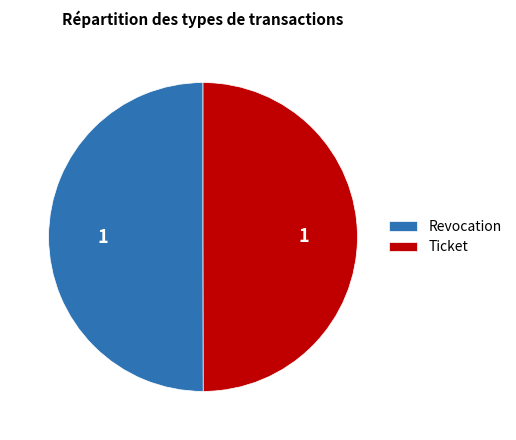

What is the ratio of the value at Revocation to the value at Ticket?

1.0